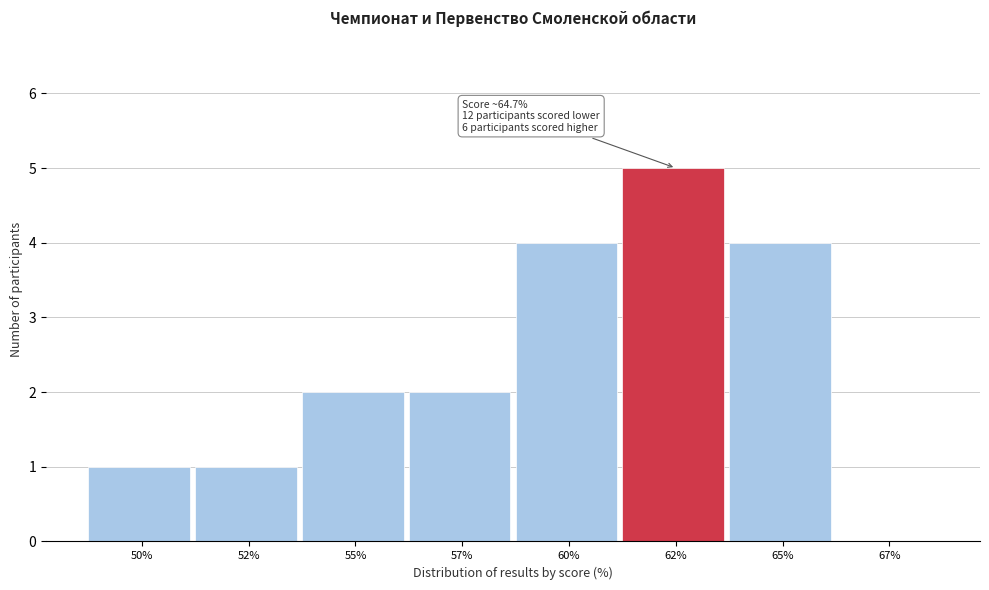

Reading left to right, extract all data points from this chart.

50%=1	52%=1	55%=2	57%=2	60%=4	62%=5	65%=4	67%=0